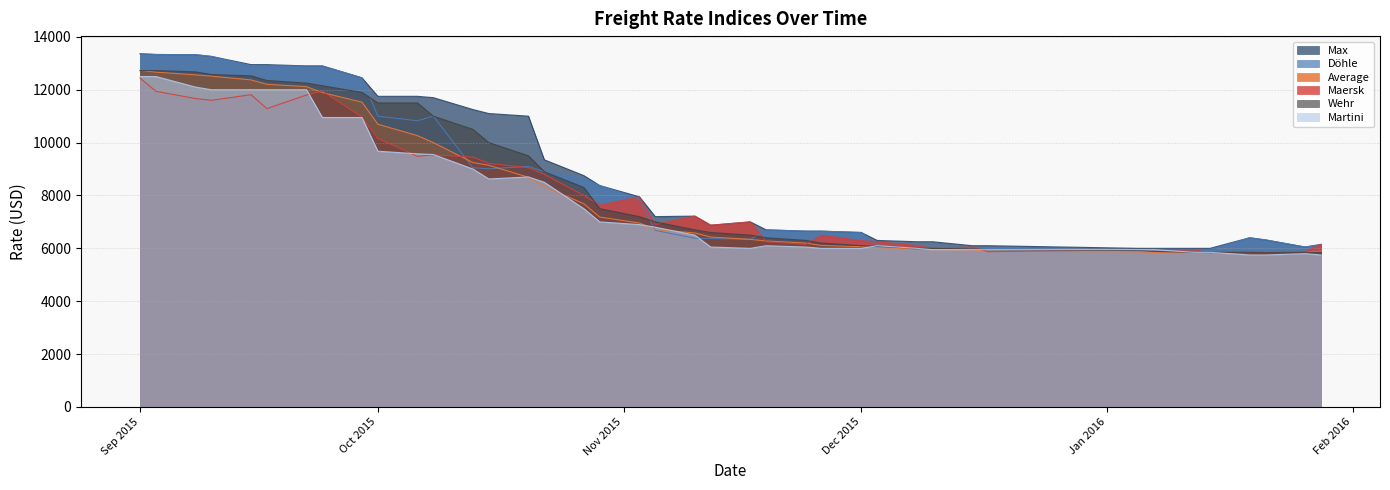

How many lines are shown in the chart?

6